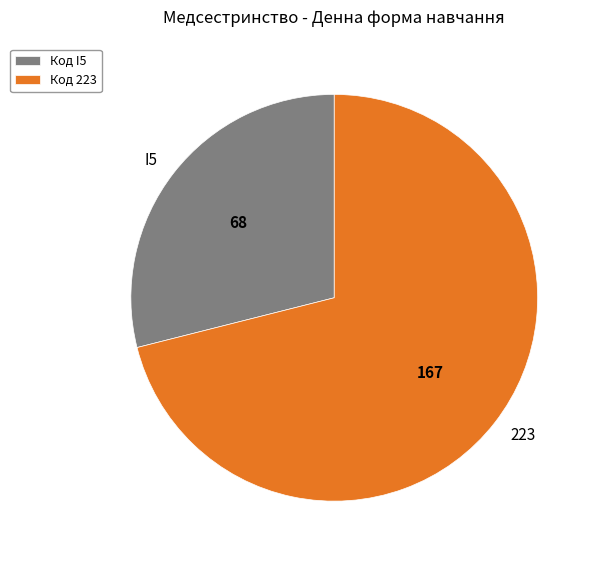

Between 223 and I5, which is larger?

223